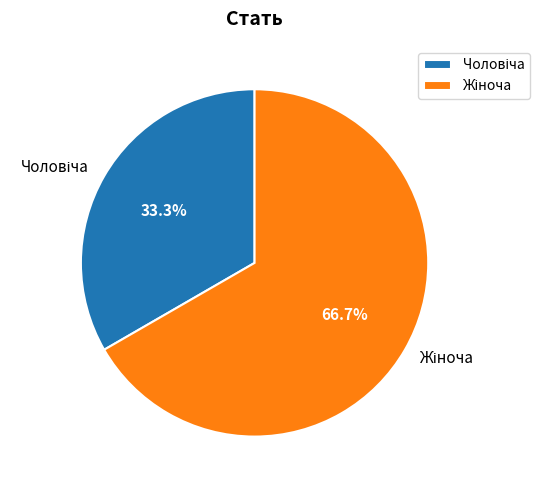

Is there a majority slice in this chart?

Yes